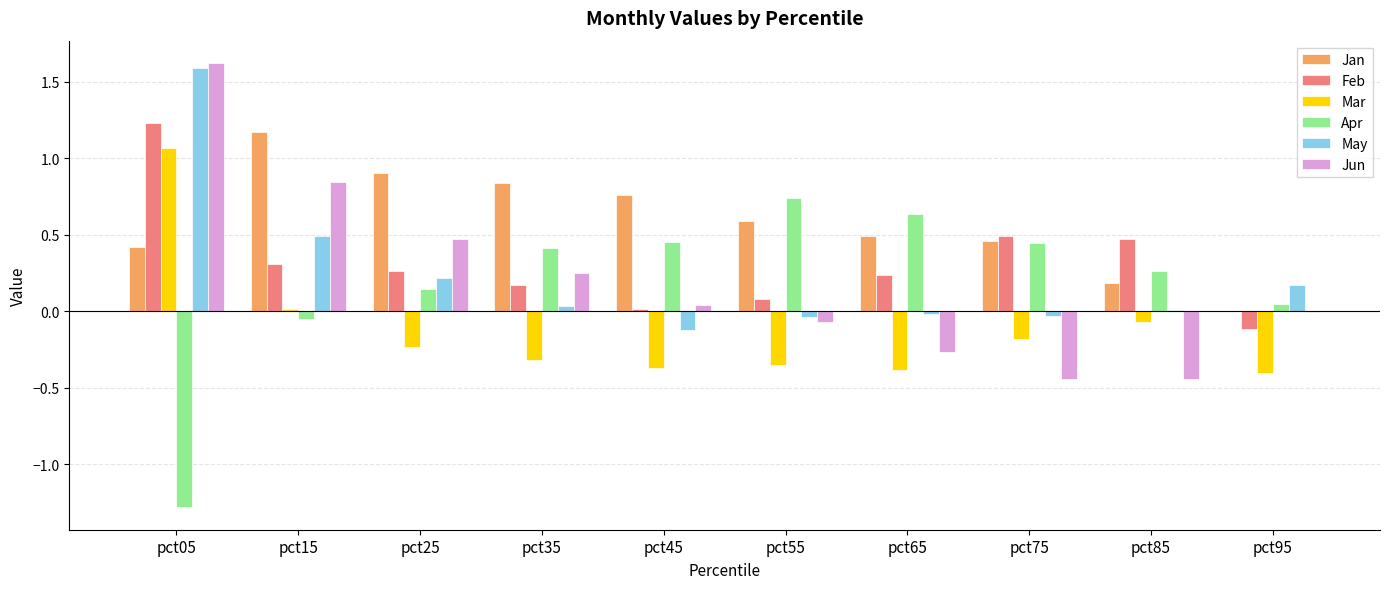

What is the greatest value displayed?

1.6